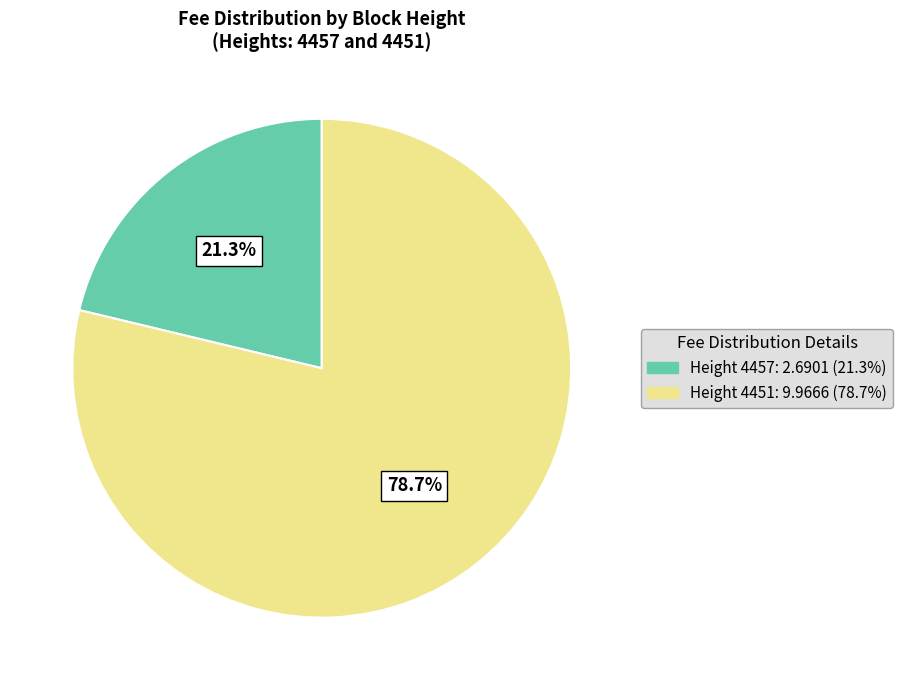

Is there a majority slice in this chart?

Yes